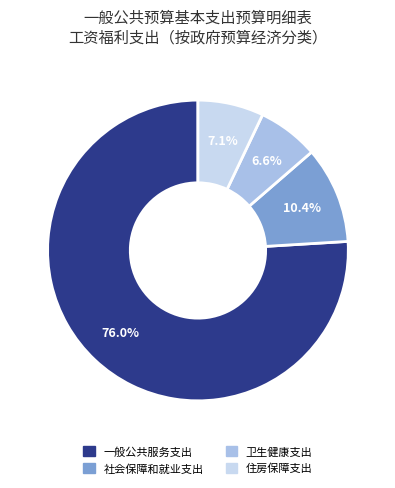

To the nearest percent, what is the average slice percentage?

25%